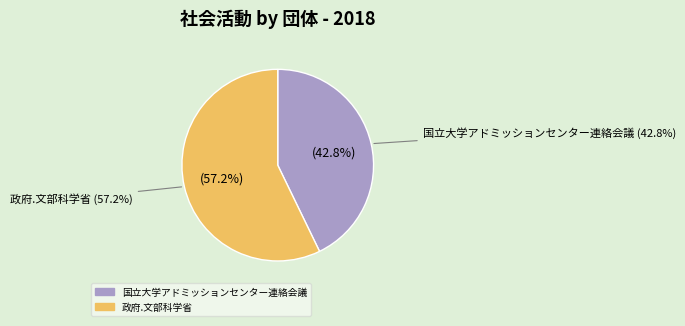

Between 313317 and 328283, which is larger?

328283